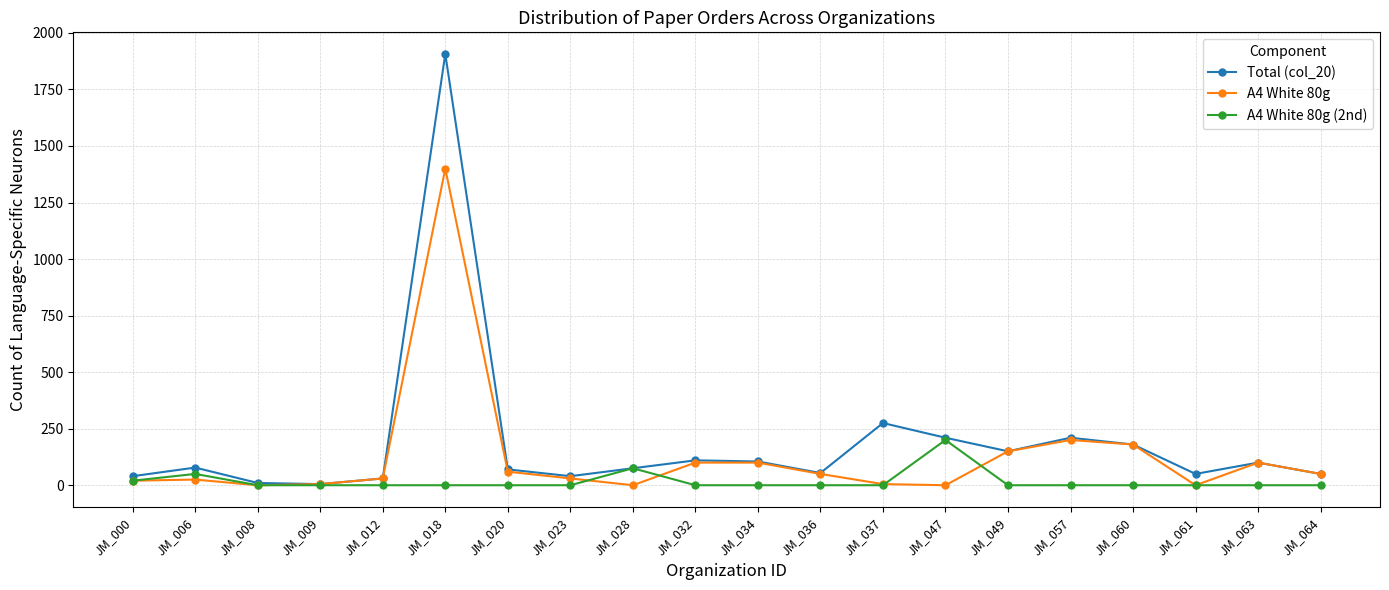

Does the chart have visible grid lines?

Yes